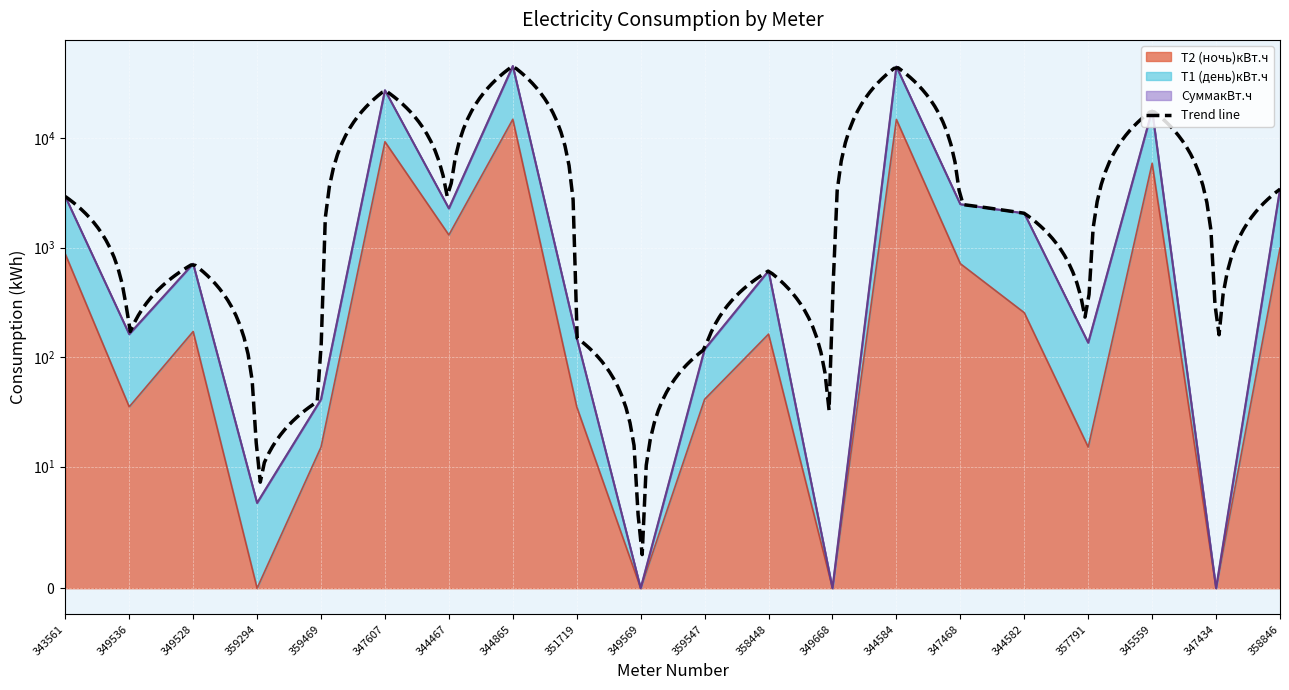

Which has a higher value, 349569 or 345559?

345559